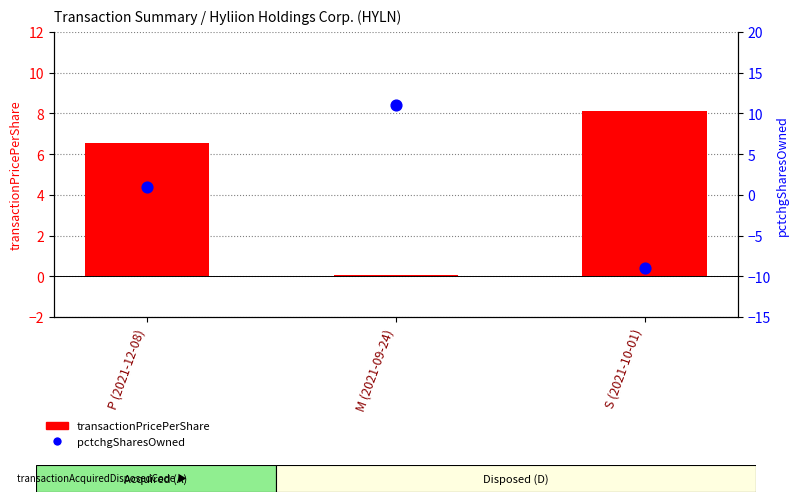

At which category is the sum across all series the highest?

M (2021-09-24)